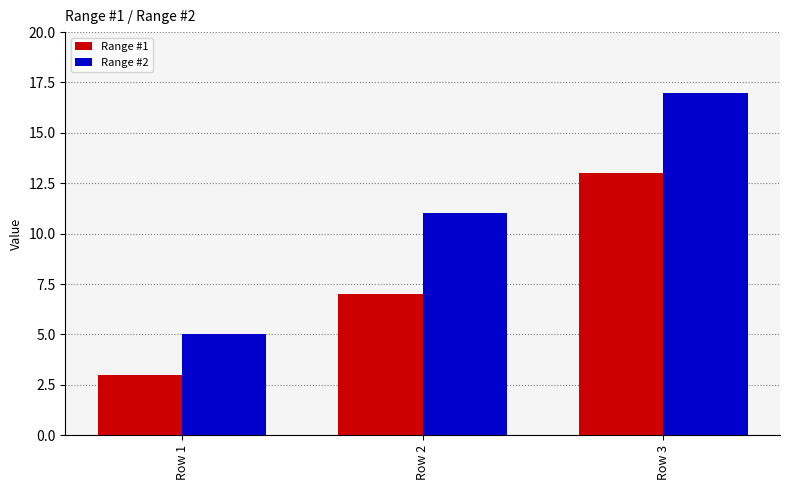

Which series has the widest spread of values?

Range #2